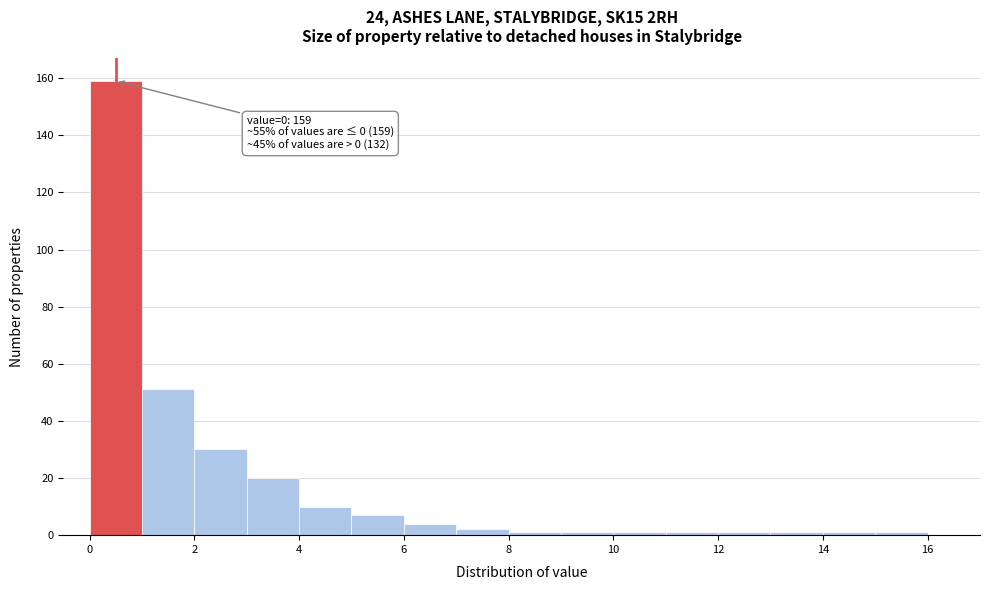

Over which range of the x-axis is the bar tallest?

0 to 1